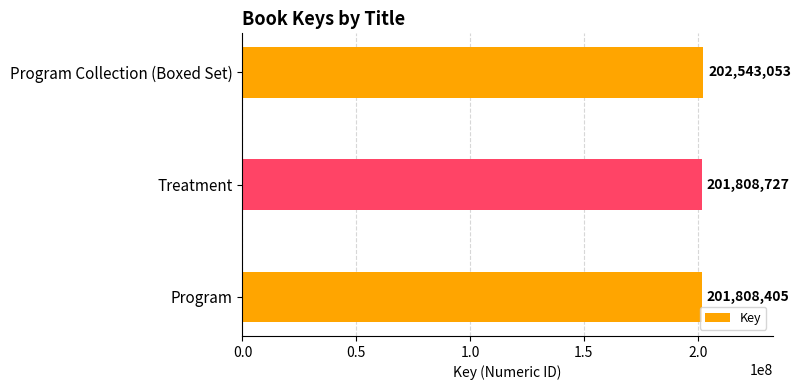

What is the sum of all values?

606160185